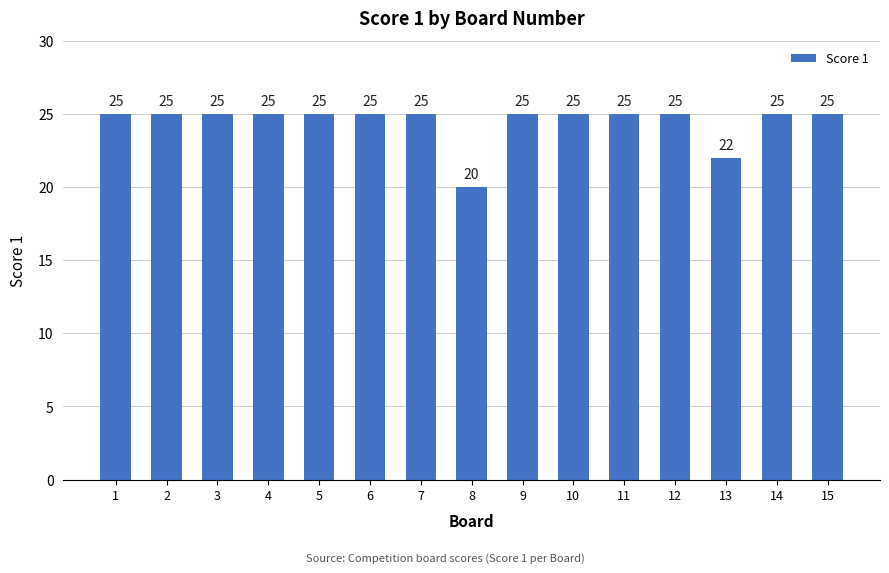

Where is the data nearest to the value 22?

13